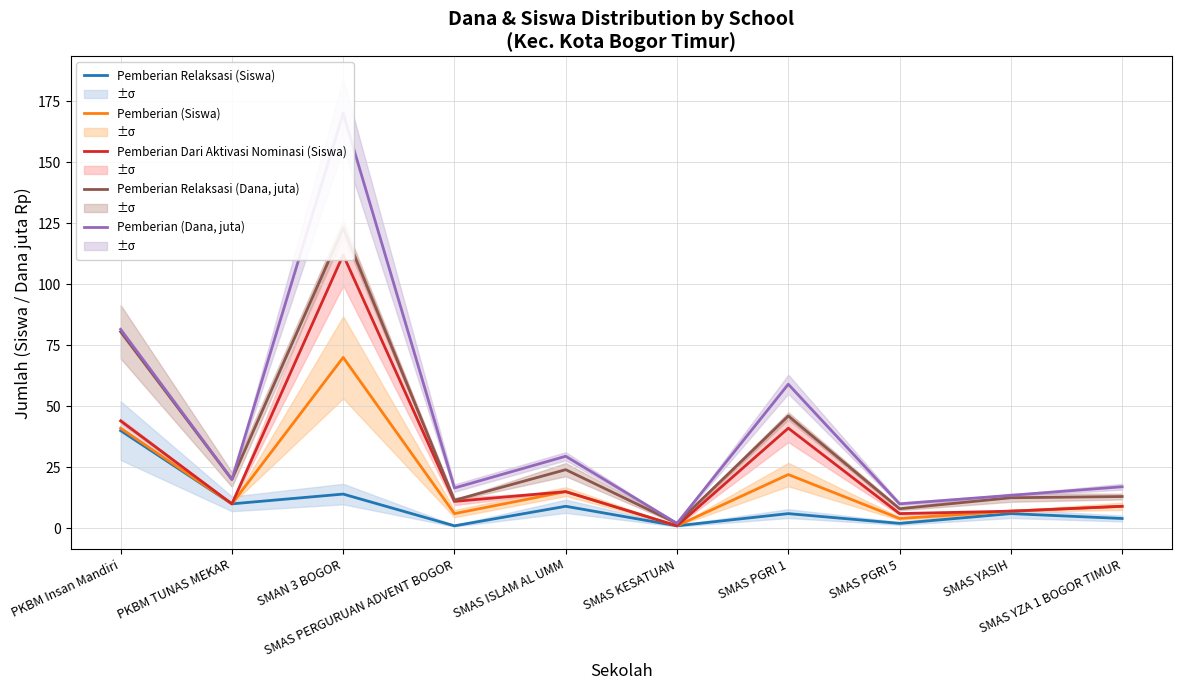

At which label does Pemberian Dari Aktivasi Nominasi (Siswa) reach its peak?

SMAN 3 BOGOR